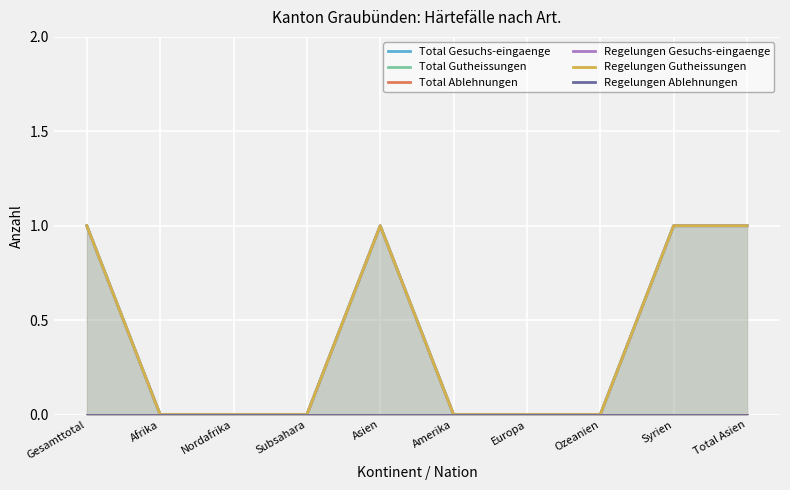

Which series has the largest range (max minus min)?

Total Gesuchs-eingaenge